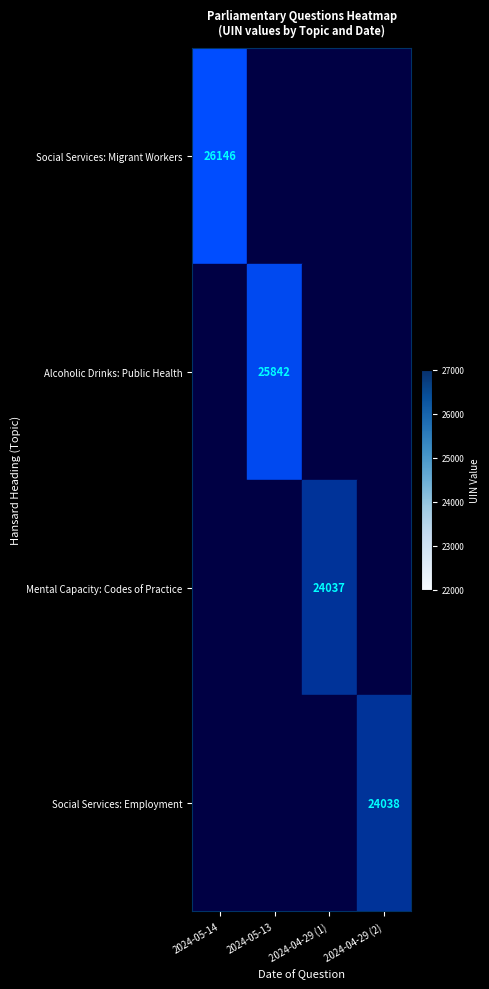

The Social Services: Employment series shows 38861 at 2024-04-29 (2). True or false?

False